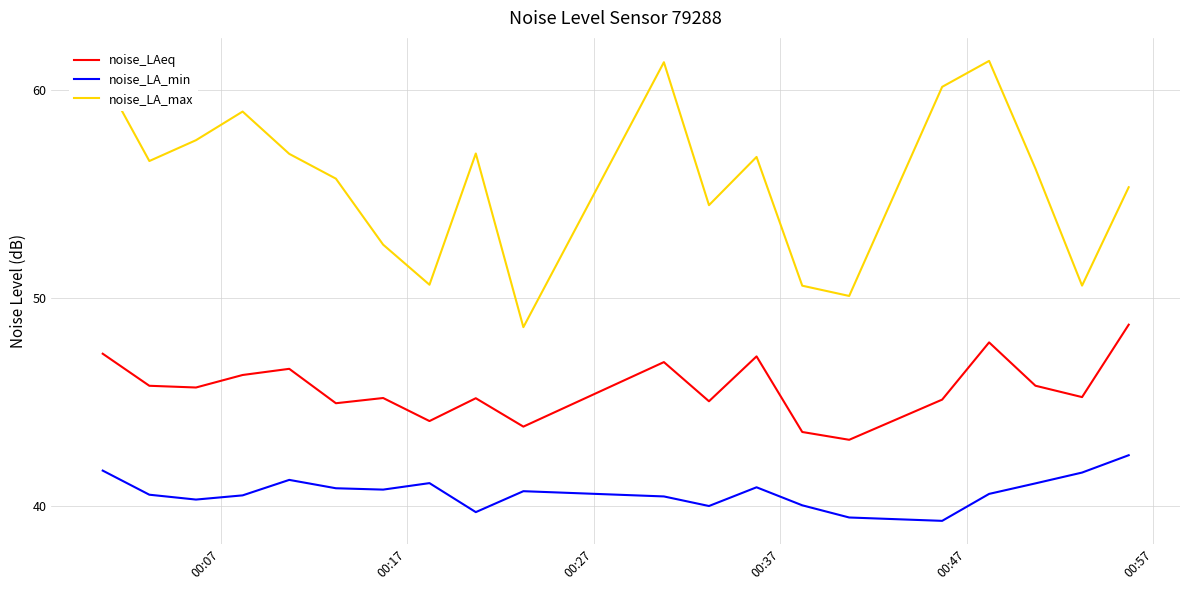

True or false: noise_LA_min and noise_LAeq cross at least once.

False